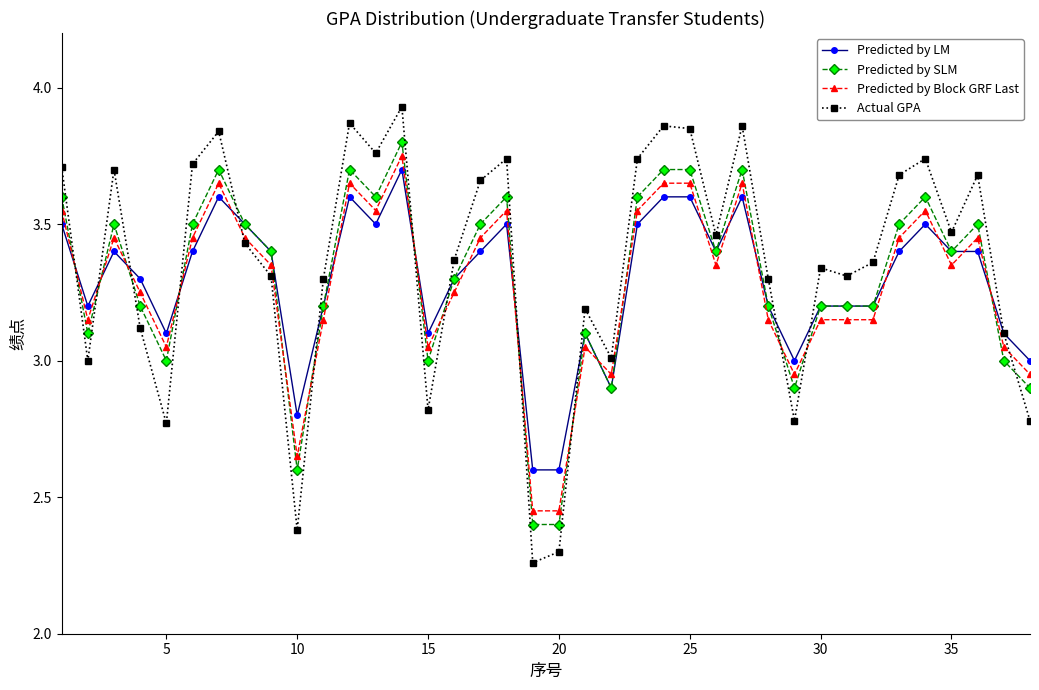

How many intersections are there between Predicted by LM and Predicted by Block GRF Last?

17